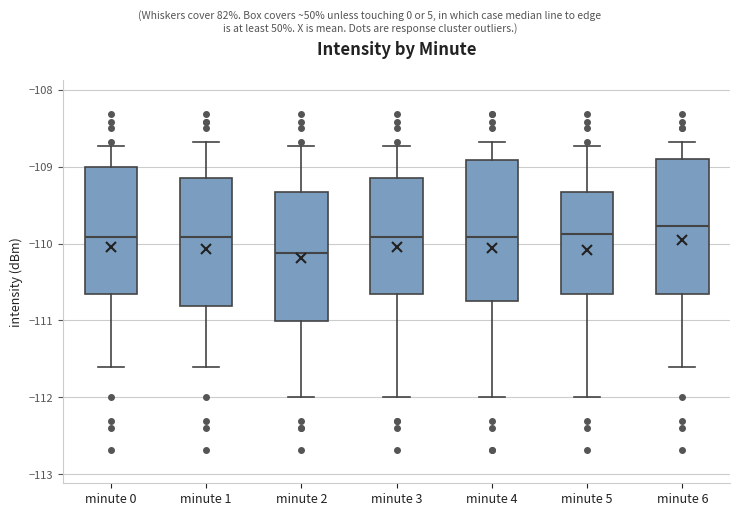

Reading left to right, read every box against the y-axis: the position of its median line, the range the box covers, and the ends of its whiskers. The values are not printed on the chart, so give them approximately, as read against the axis.

minute 0: median -109.9, box -110.7 to -109.0, whiskers -111.6 to -108.7
minute 1: median -109.9, box -110.8 to -109.1, whiskers -111.6 to -108.7
minute 2: median -110.1, box -111.0 to -109.3, whiskers -112.0 to -108.7
minute 3: median -109.9, box -110.7 to -109.1, whiskers -112.0 to -108.7
minute 4: median -109.9, box -110.7 to -108.9, whiskers -112.0 to -108.7
minute 5: median -109.9, box -110.7 to -109.3, whiskers -112.0 to -108.7
minute 6: median -109.8, box -110.7 to -108.9, whiskers -111.6 to -108.7